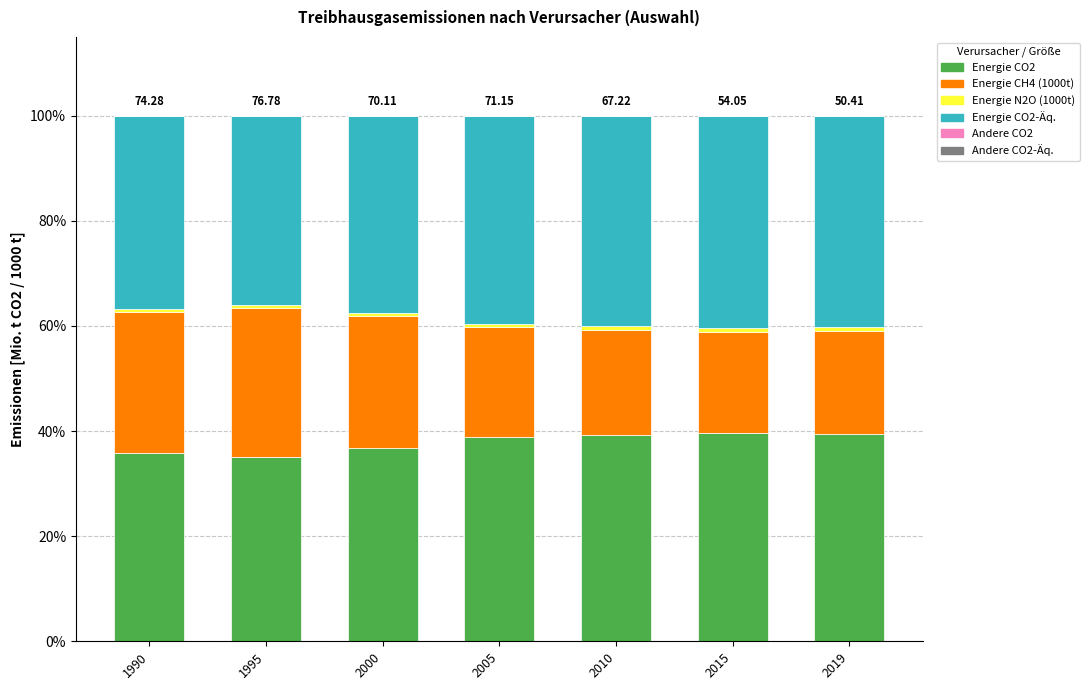

Which series has the largest range (max minus min)?

Energie CH4 (1000t)